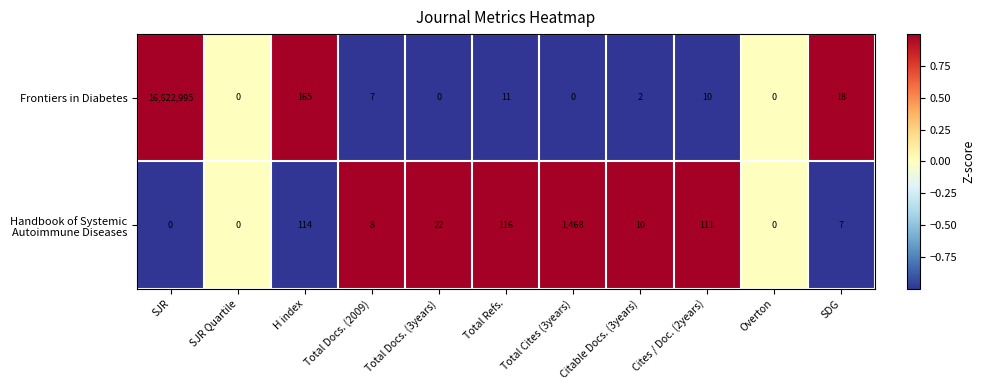

What is the difference between the second highest and second lowest values in the Frontiers in Diabetes series?

165